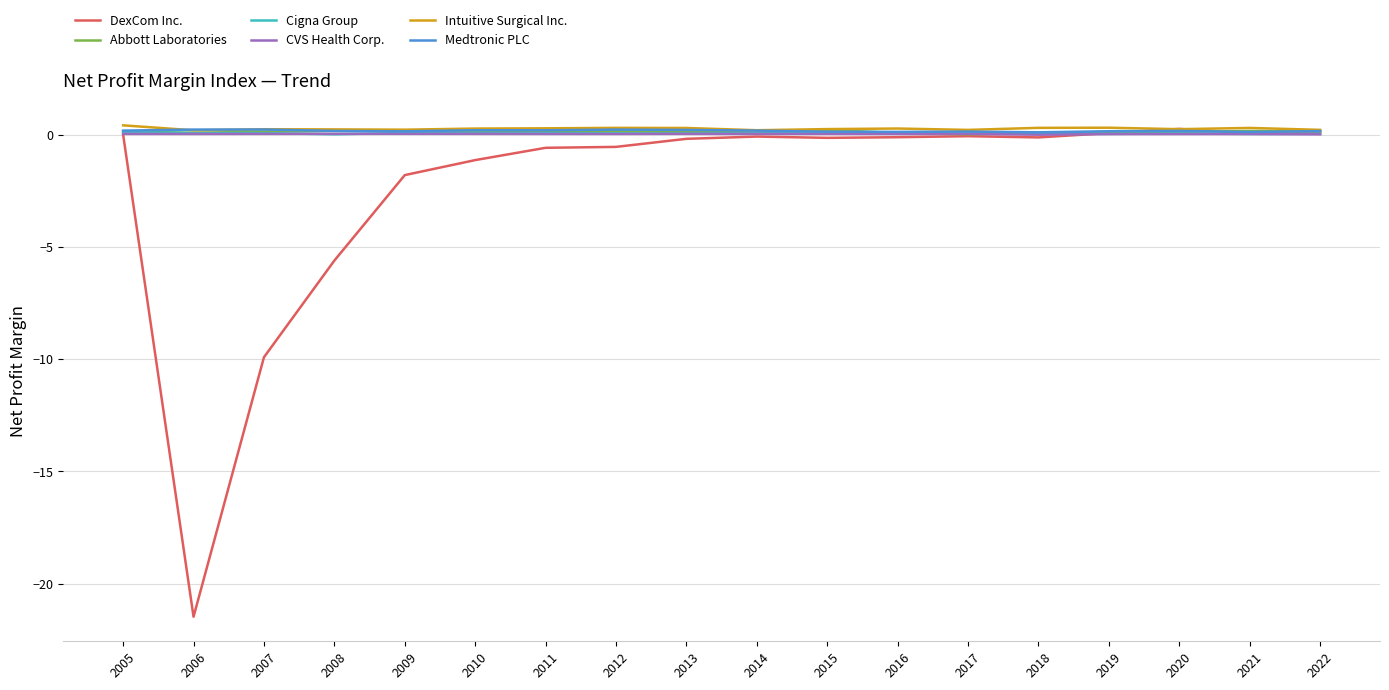

What is the sum of all Medtronic PLC values?

3.0